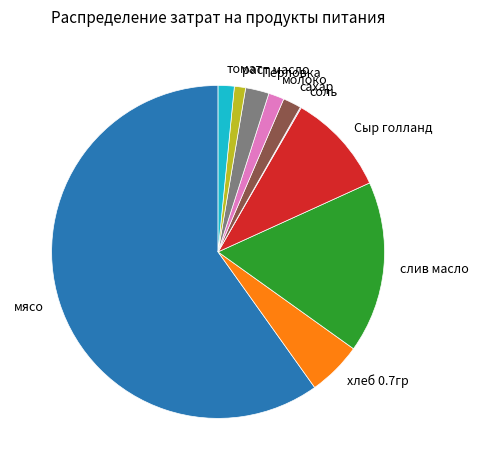

Which has a higher value, Сыр голланд or мясо?

мясо